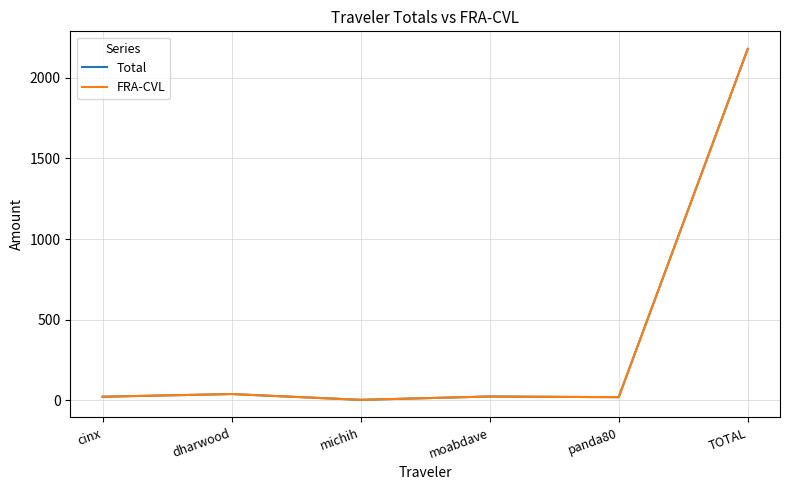

True or false: Total has a value of 20.0 at panda80.

True